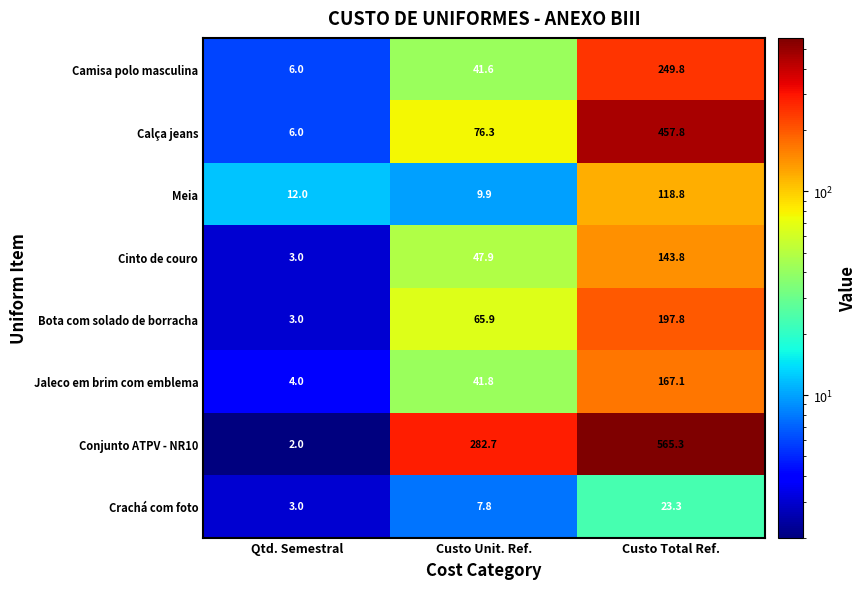

At which label is Jaleco em brim com emblema closest to 85?

Custo Unit. Ref.